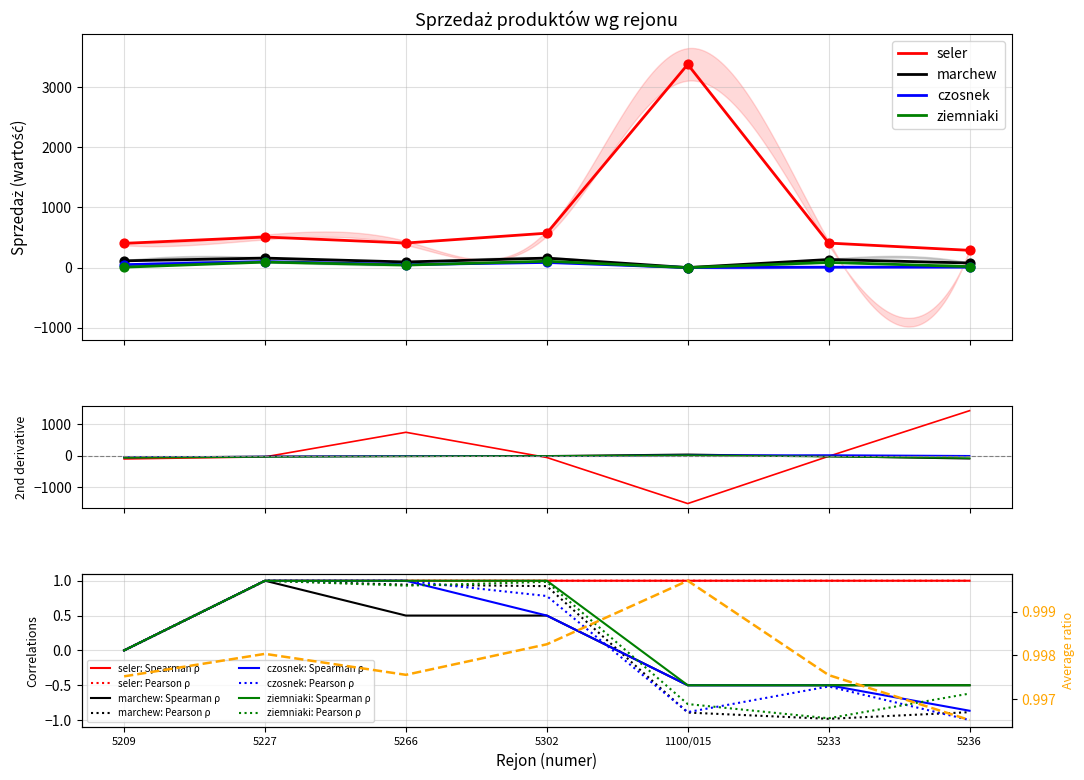

What are all the series names shown in the legend?

seler, marchew, czosnek, ziemniaki